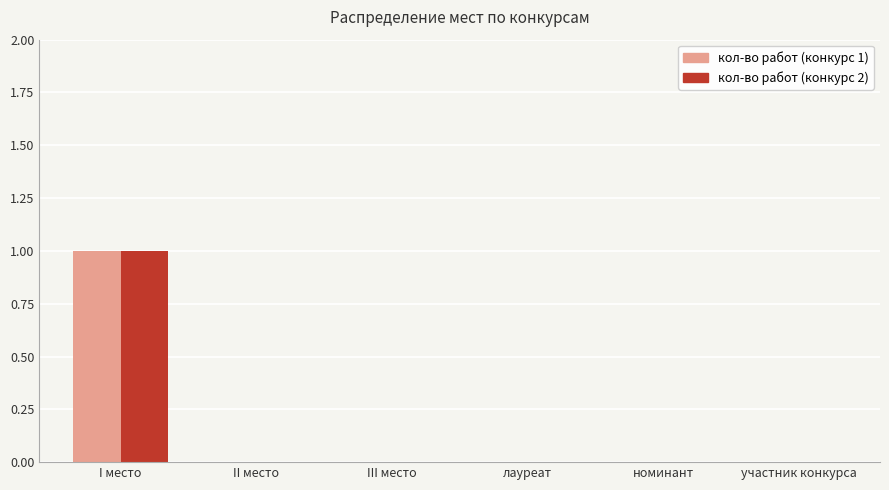

What is the sum of all кол-во работ (конкурс 1) values?

1